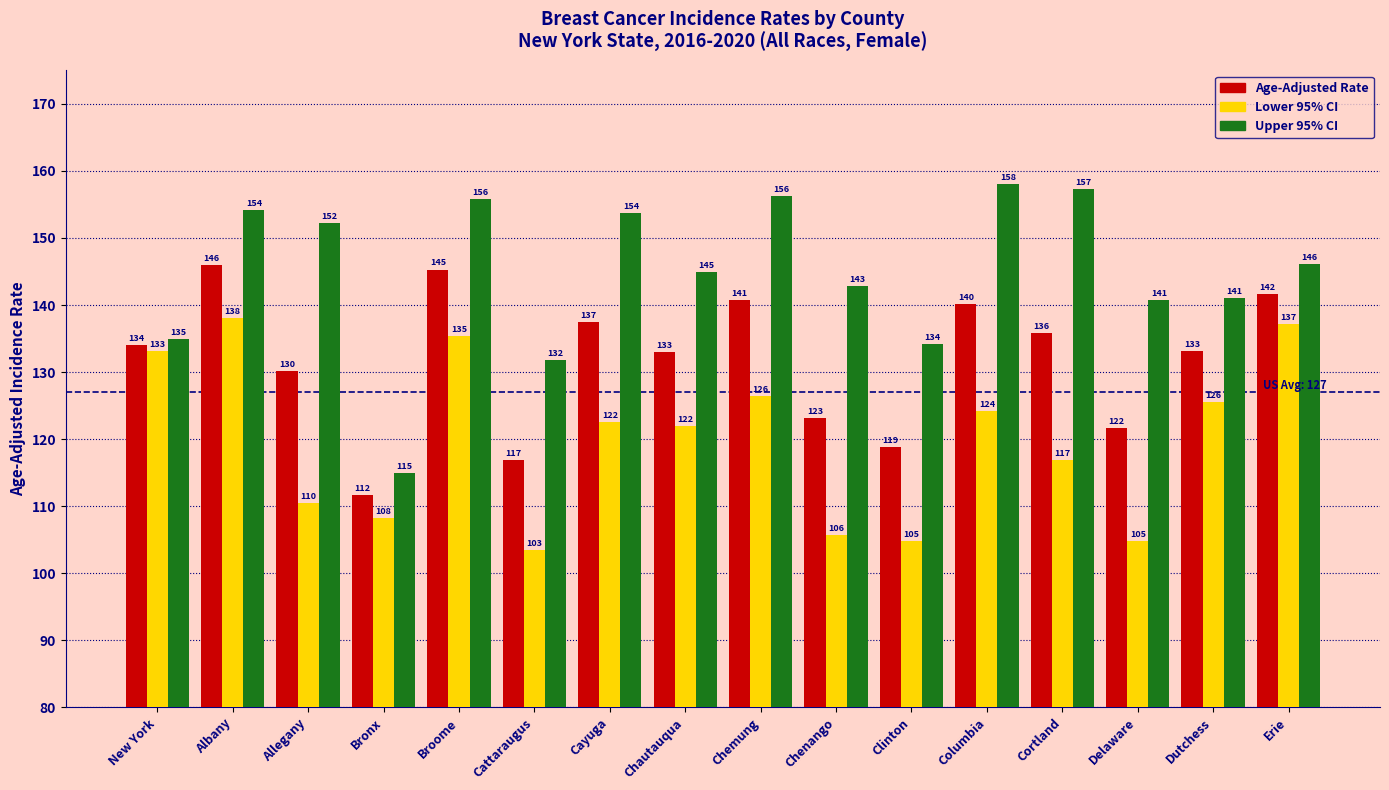

Does the chart contain any negative values?

No